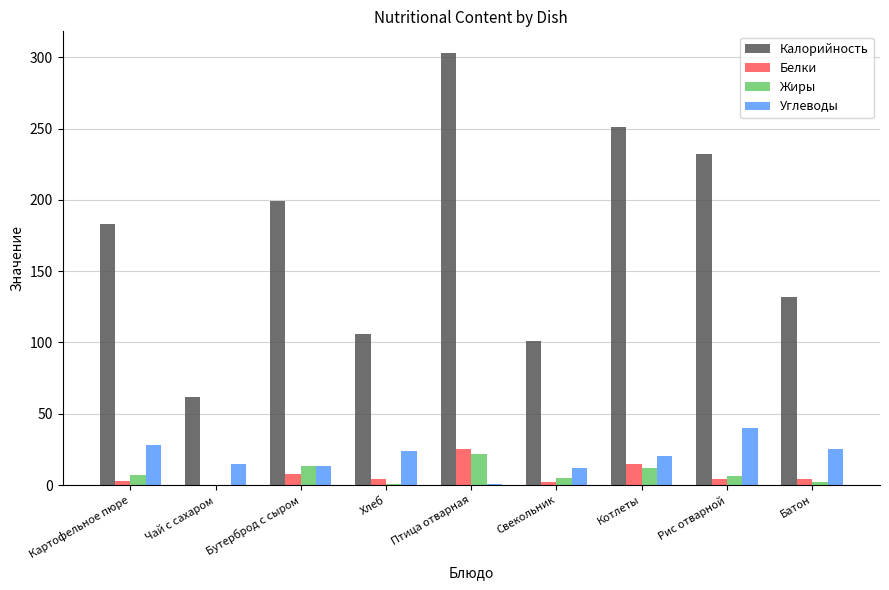

Which category has the highest value across all series?

Птица отварная